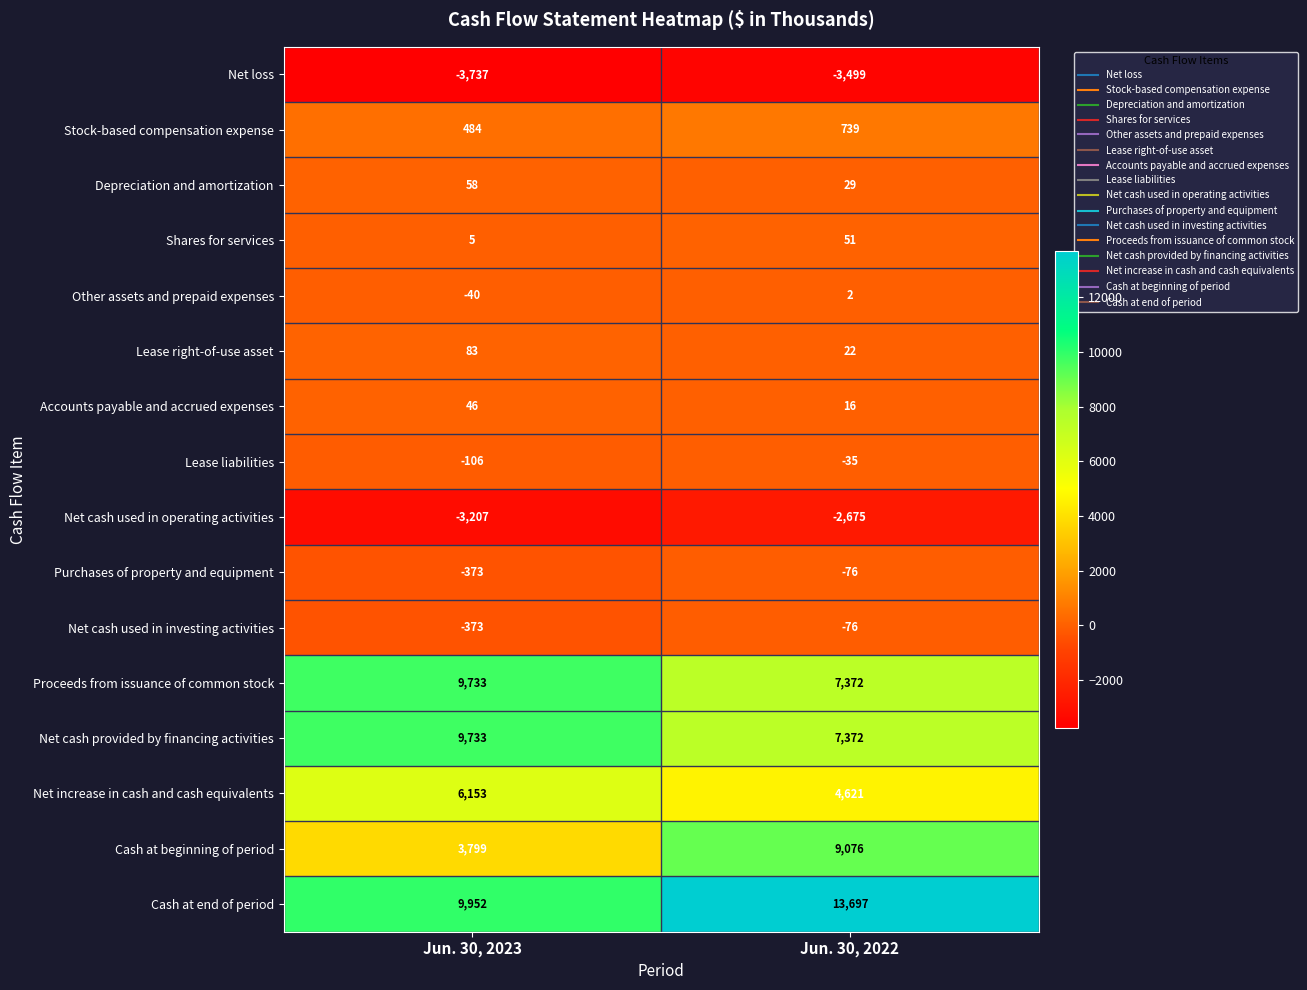

What is the approximate value of Stock-based compensation expense at Jun. 30, 2023, to the nearest 50?

500